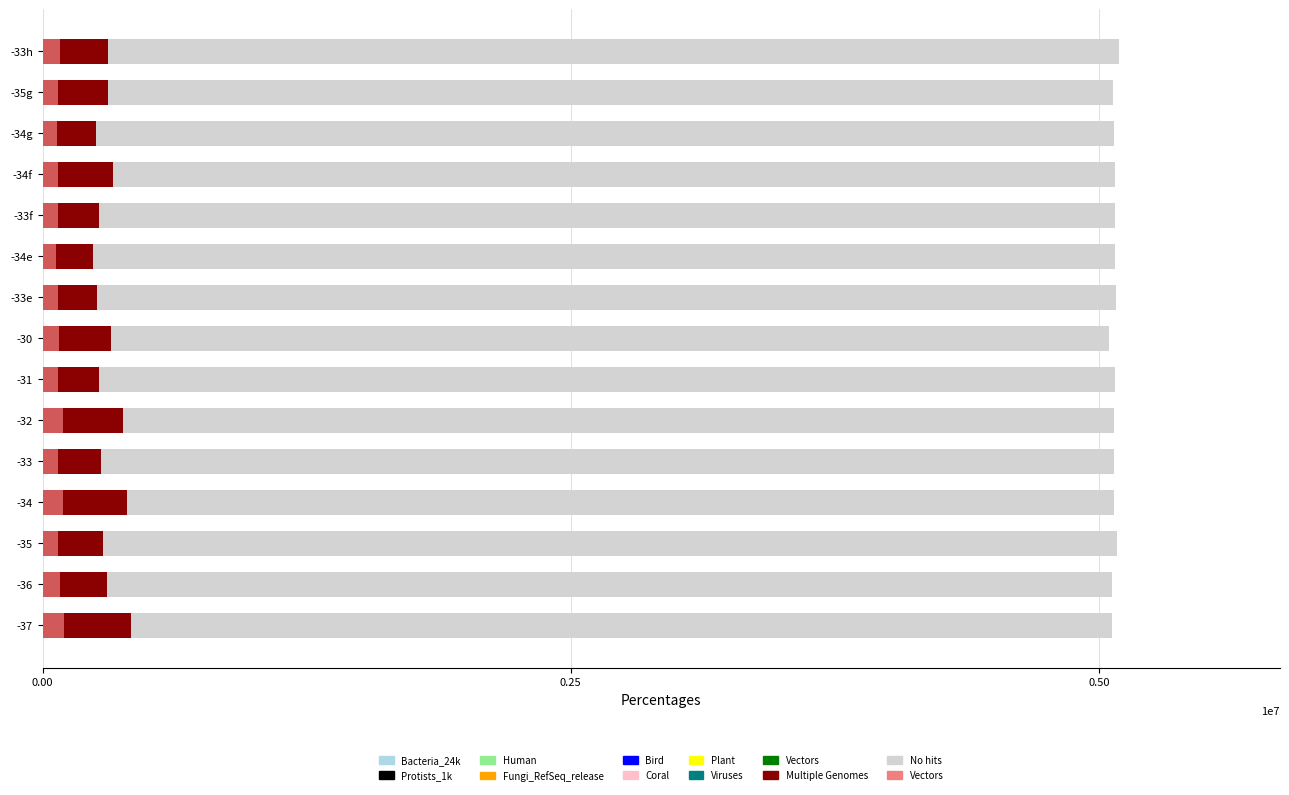

The value of Multiple Genomes at -35g is 92861.2. True or false?

False